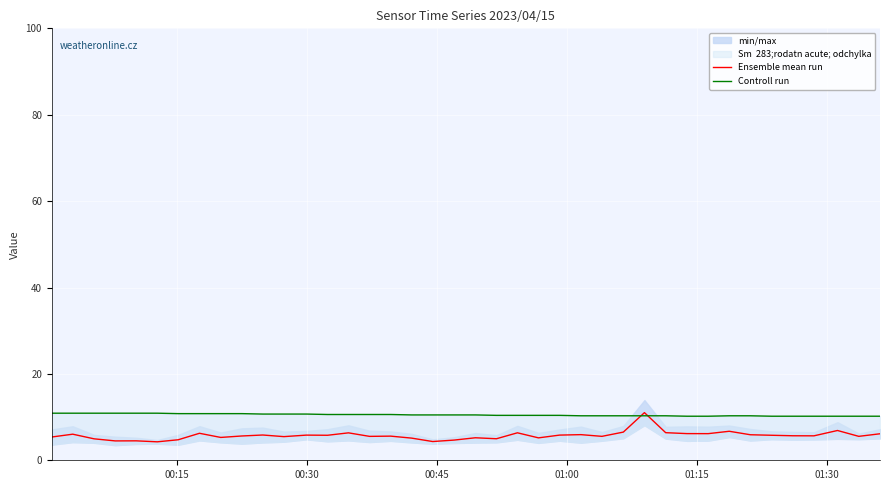

Reading left to right, extract all data points from this chart.

Ensemble mean run: 5.4	6.0	5.0	4.5	4.5	4.3	4.8	6.2	5.3	5.6	5.8	5.5	5.8	5.8	6.3	5.5	5.6	5.1	4.3	4.7	5.2	5.0	6.4	5.2	5.8	5.9	5.5	6.5	11.0	6.4	6.2	6.2	6.7	5.9	5.8	5.7	5.7	6.9	5.5	6.1
Controll run: 10.9	10.9	10.9	10.9	10.9	10.9	10.8	10.8	10.8	10.8	10.7	10.7	10.7	10.6	10.6	10.6	10.6	10.5	10.5	10.5	10.5	10.4	10.4	10.4	10.4	10.3	10.3	10.3	10.3	10.3	10.2	10.2	10.3	10.3	10.2	10.2	10.2	10.2	10.2	10.2